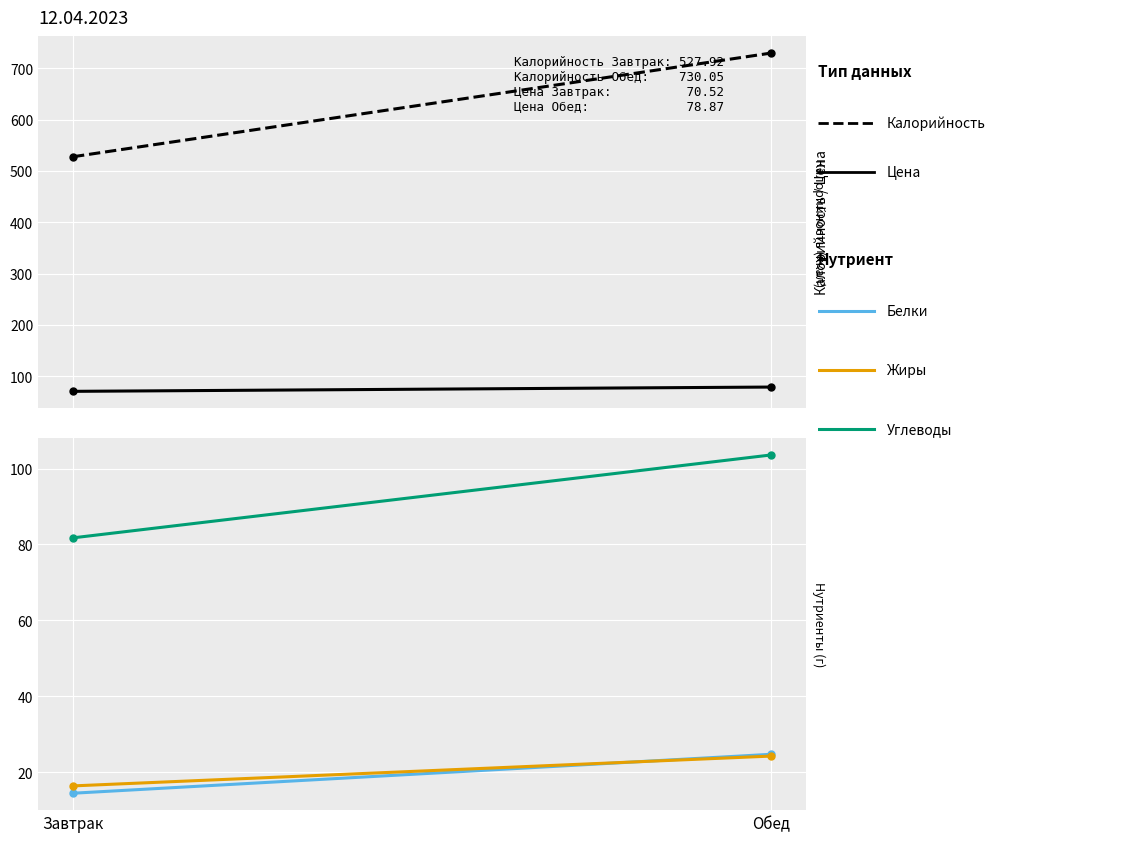

Reading right to left, list all the values displayed in this chart.

Калорийность: 730.0	527.9
Цена (руб.): 78.9	70.5
Белки: 24.7	14.4
Жиры: 24.2	16.4
Углеводы: 103.6	81.8